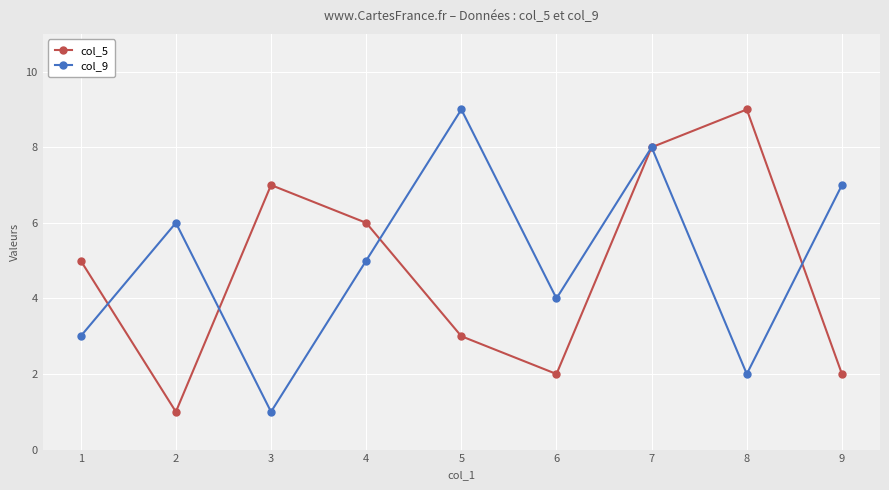

Where is col_9 nearest to the value 5?

4